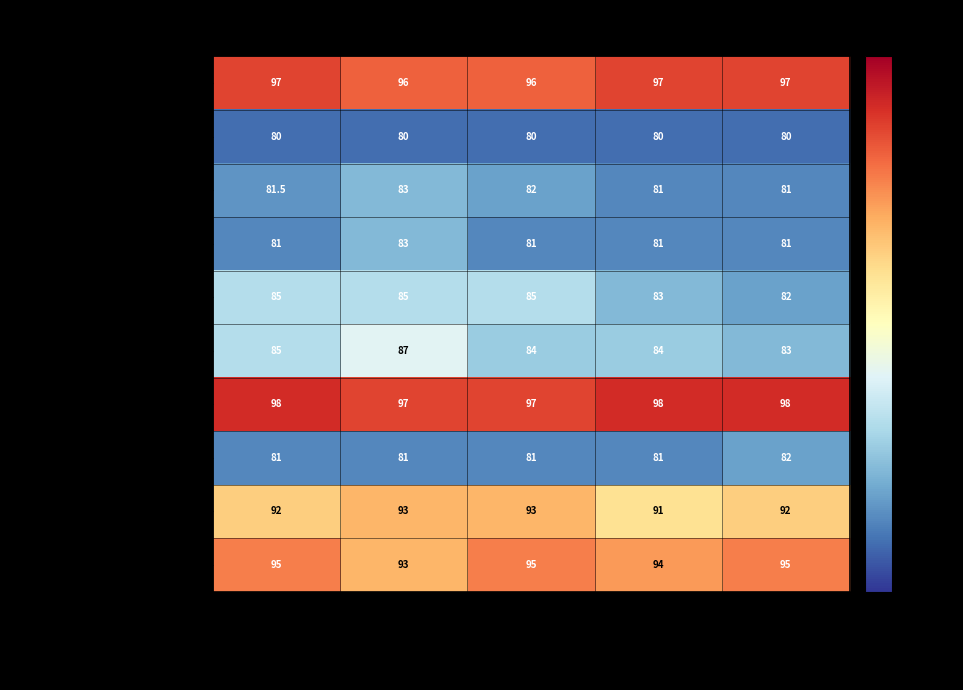

At how many categories does at least one series exceed 85?

5